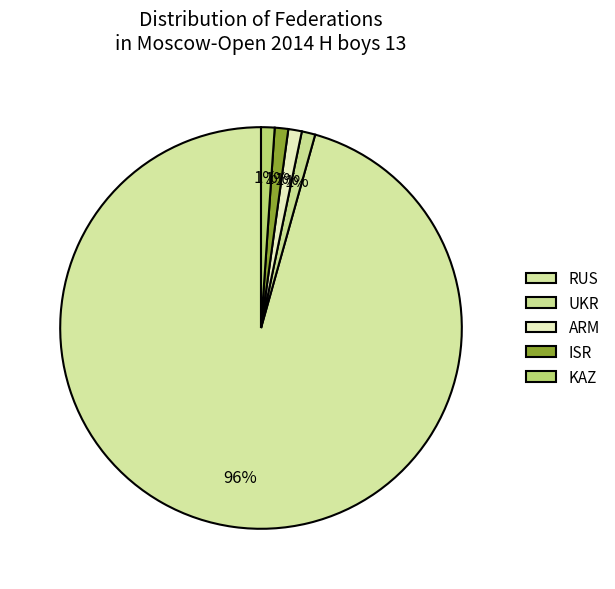

To the nearest percent, what is the combined percentage of KAZ and UKR?

2%